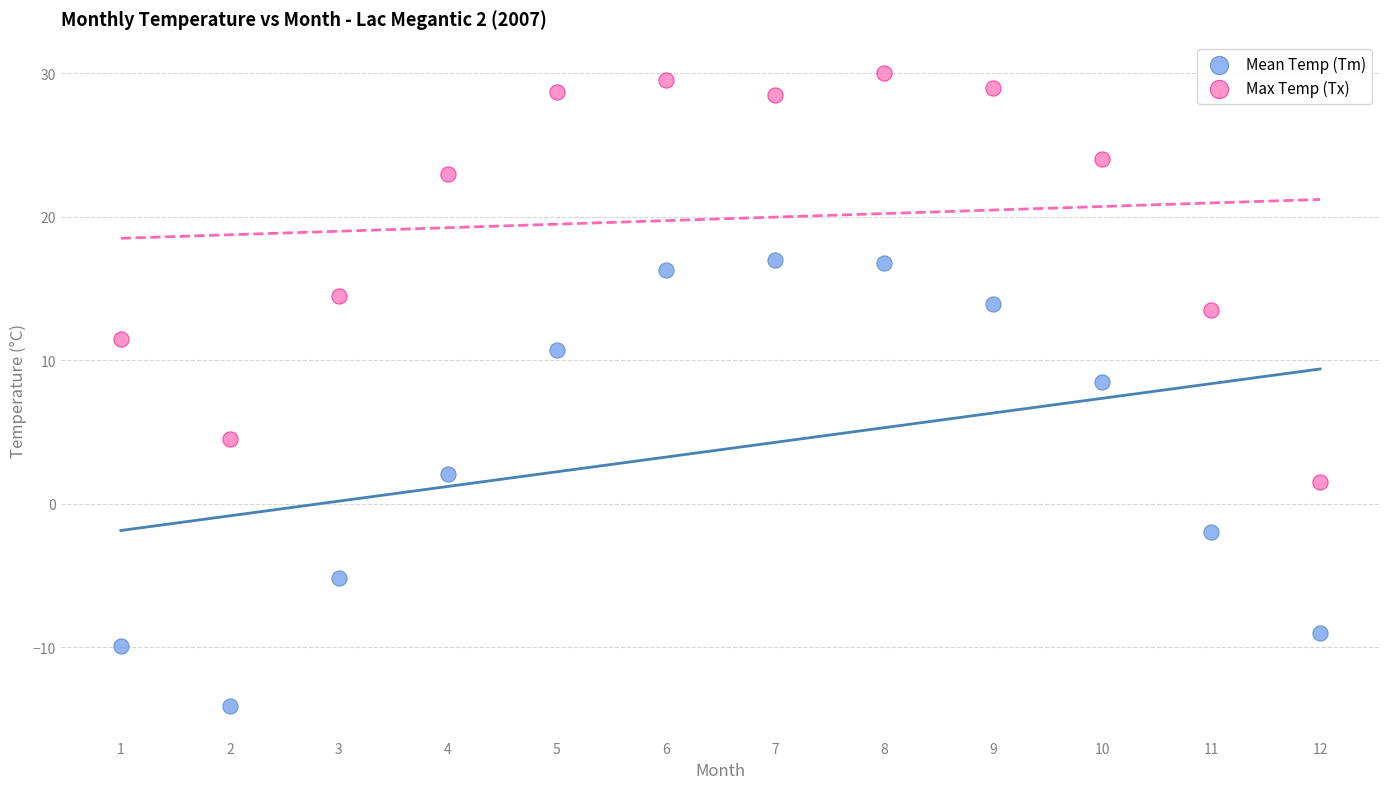

Across all data points, what is the range of Y values (max minus min)?

44.1